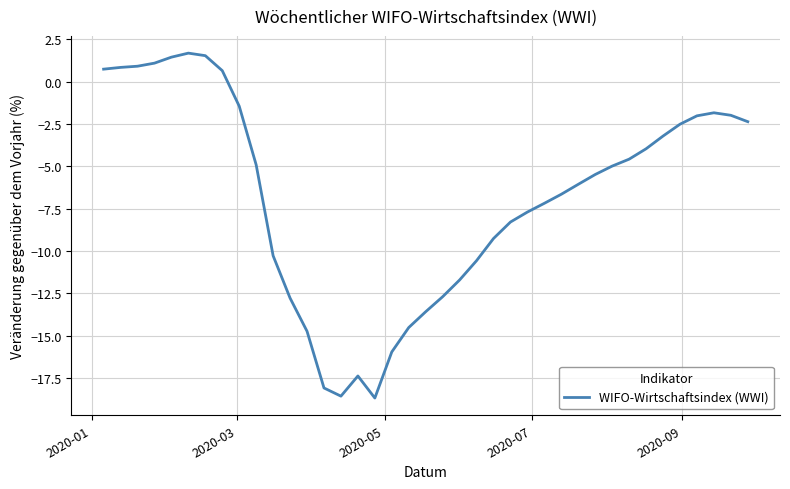

What is the difference between the maximum and minimum values?

20.4